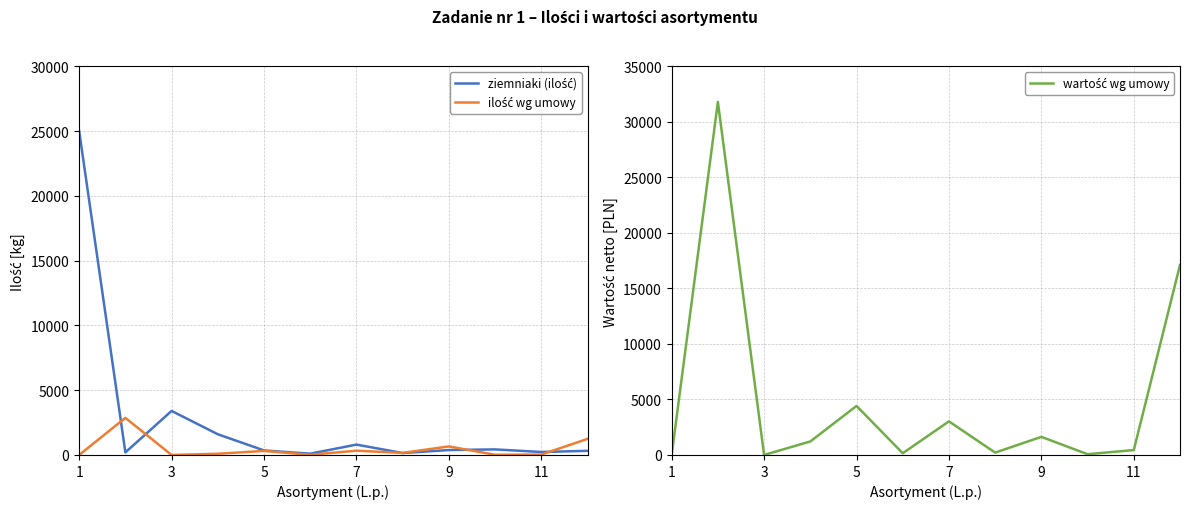

What are all the series names shown in the legend?

ziemniaki (ilość), ilość wg umowy, wartość wg umowy